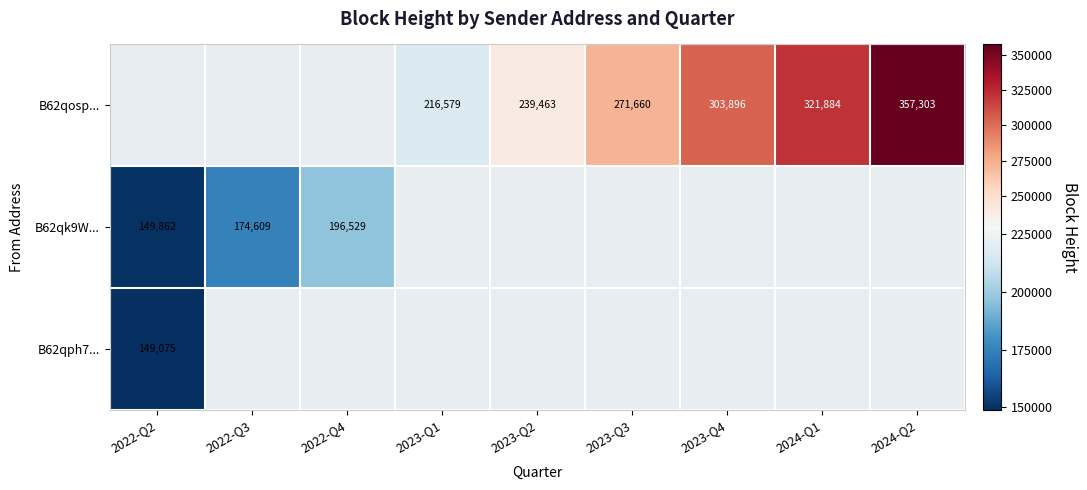

The value of B62qk9W... at 2022-Q3 is 174609. True or false?

True